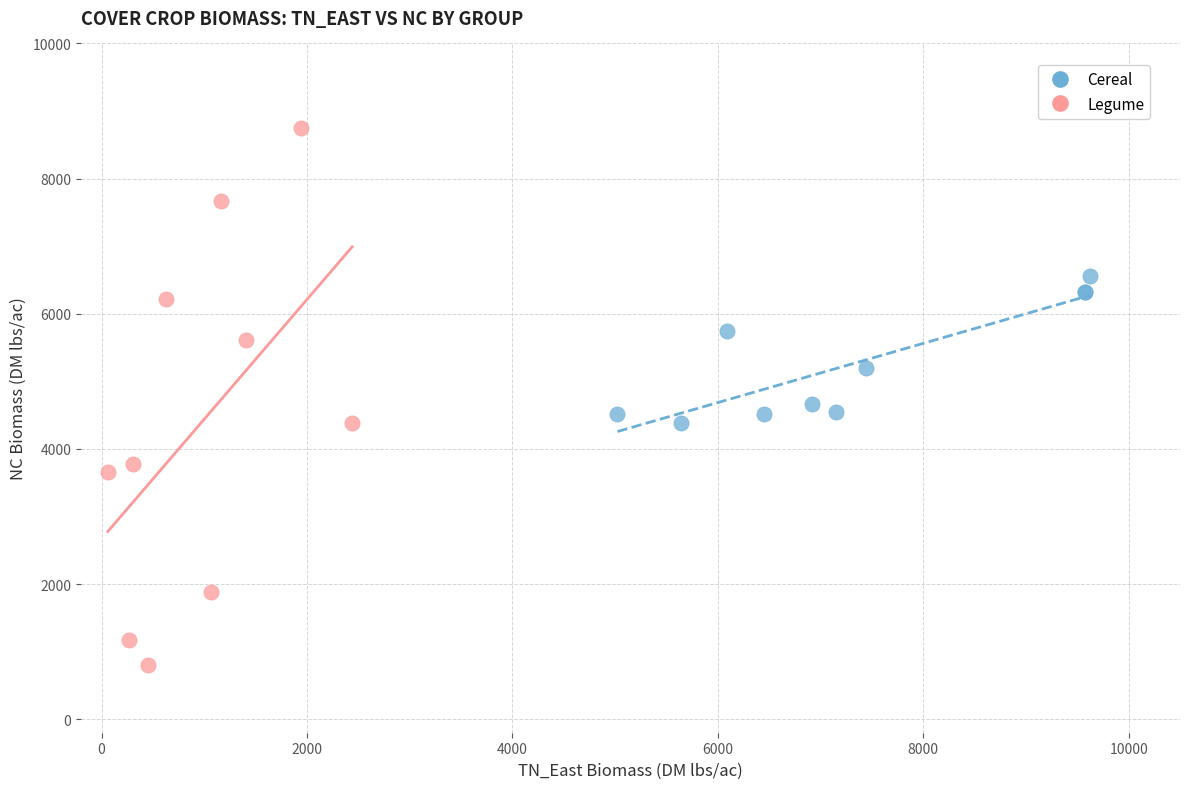

Which series reaches the maximum Y coordinate?

Legume